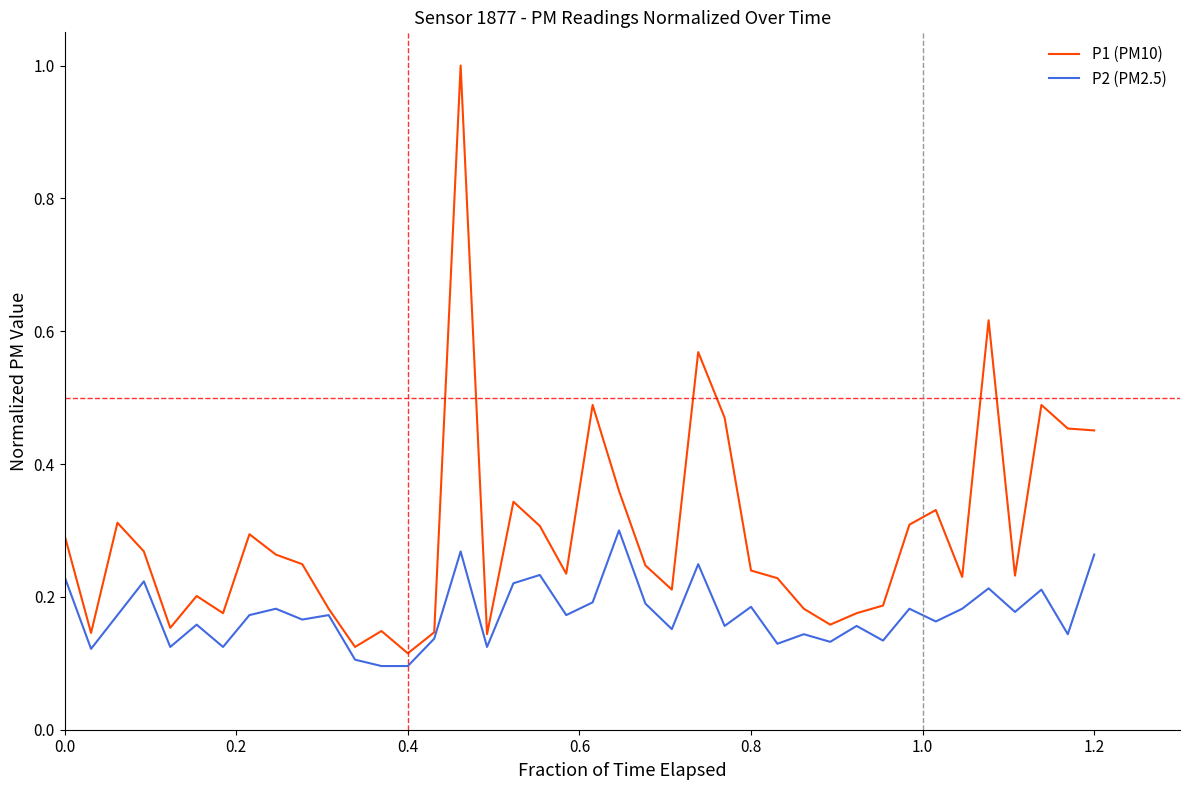

True or false: P2 (PM2.5) and P1 (PM10) intersect in this chart.

False